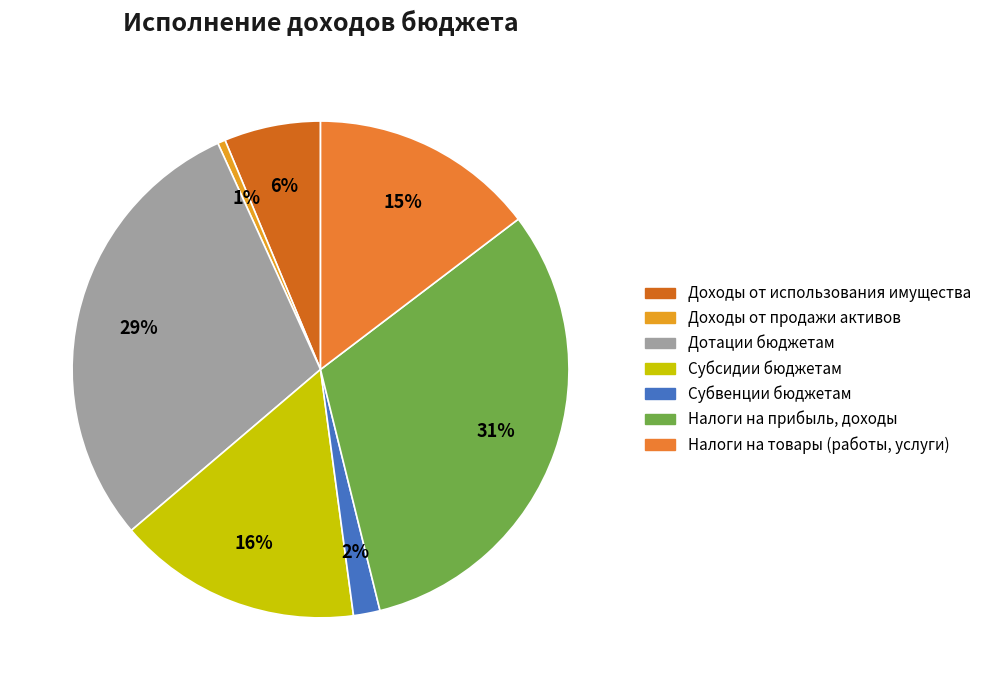

Is there a majority slice in this chart?

No